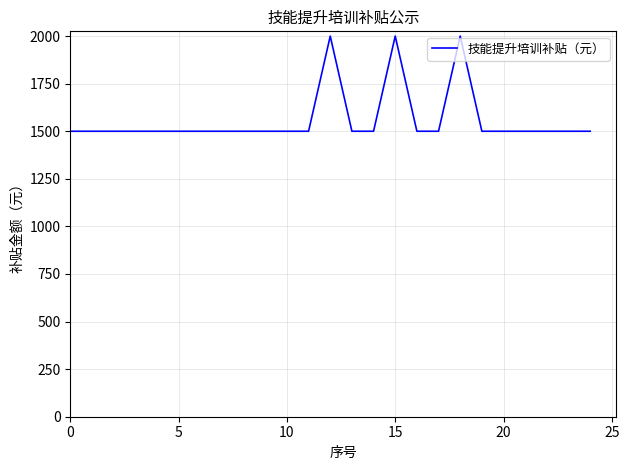

What is the maximum value shown in the chart?

2000